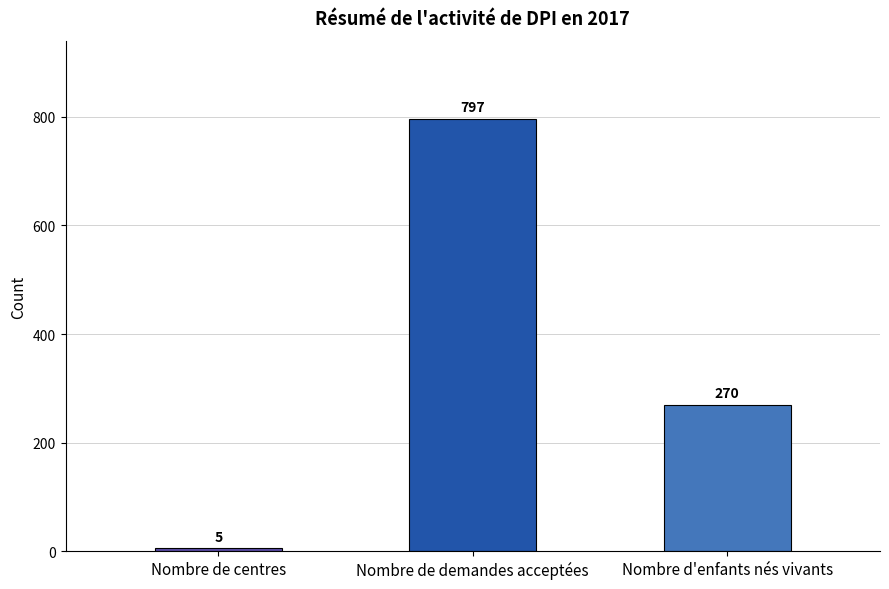

How many distinct data groups are displayed?

1